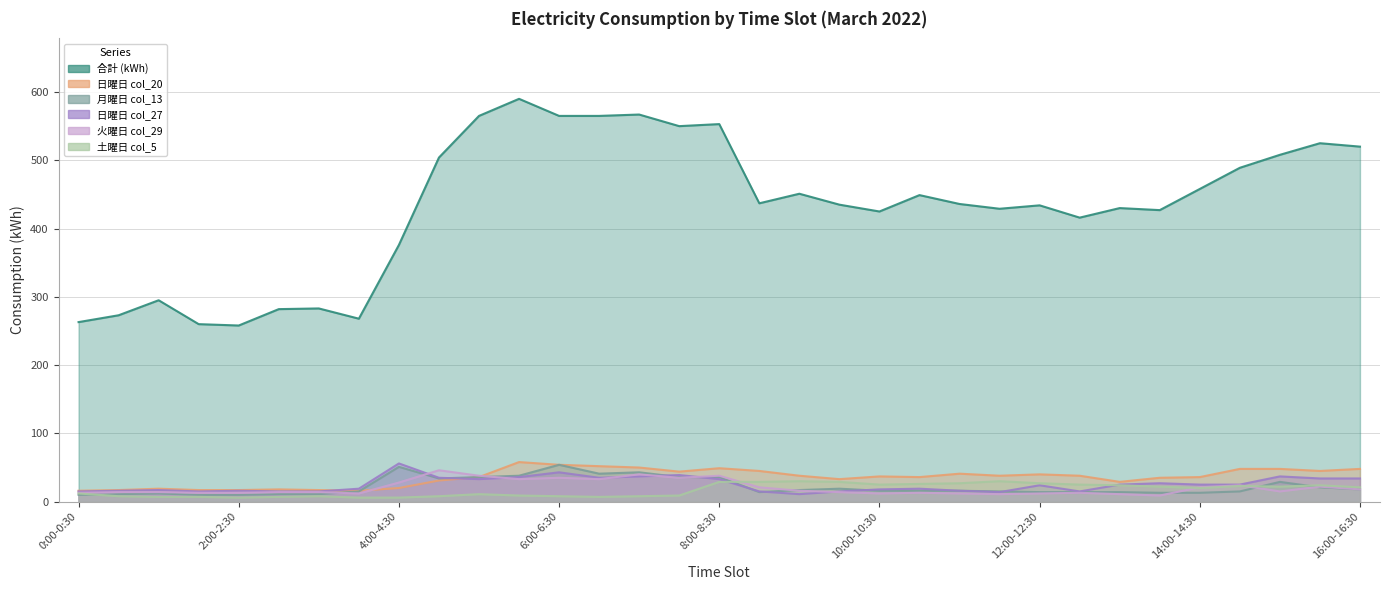

True or false: 火曜日 col_29 has a value of 14 at 7:00-7:30.

False